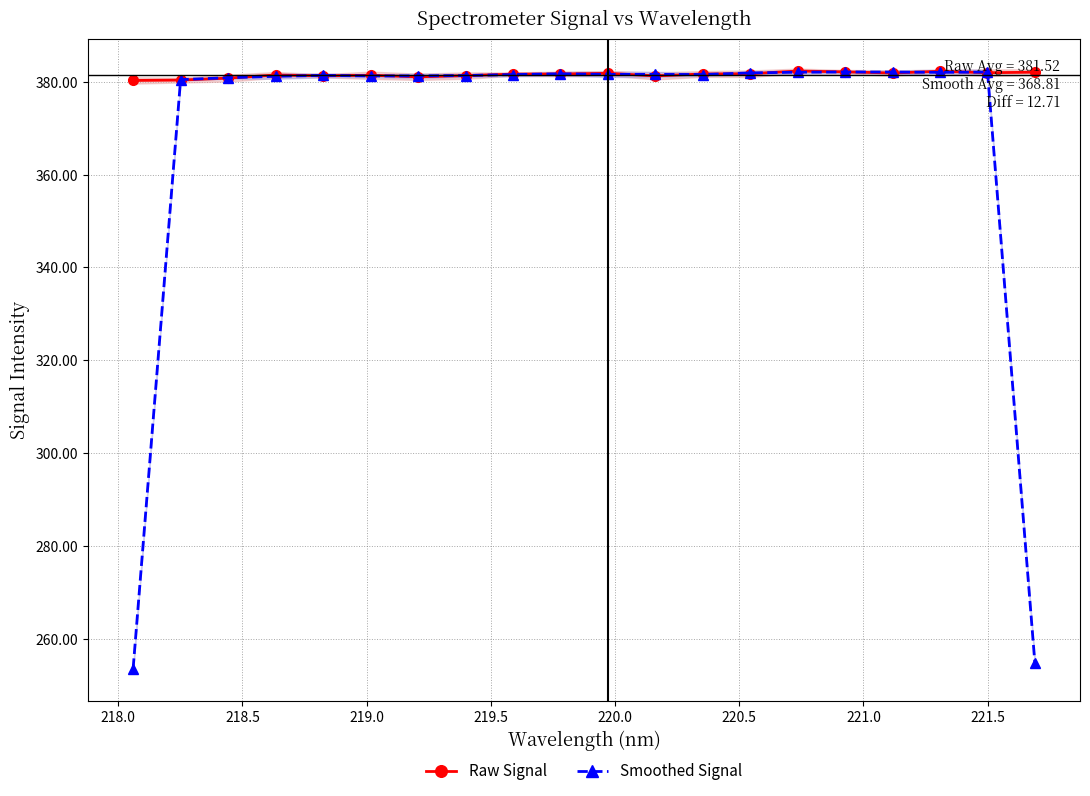

What is the lowest value of the Raw Signal series?

380.3